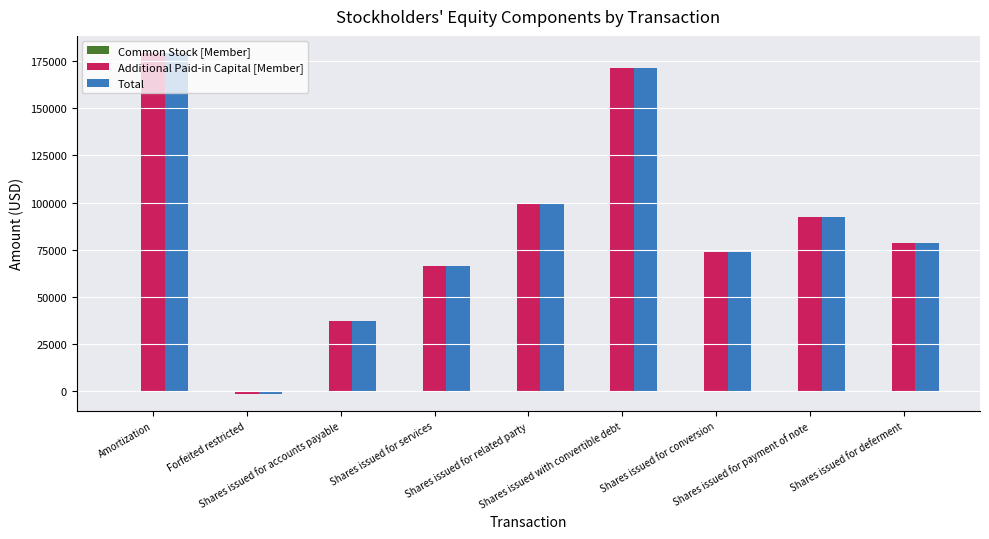

Count the number of categories in the chart.

9